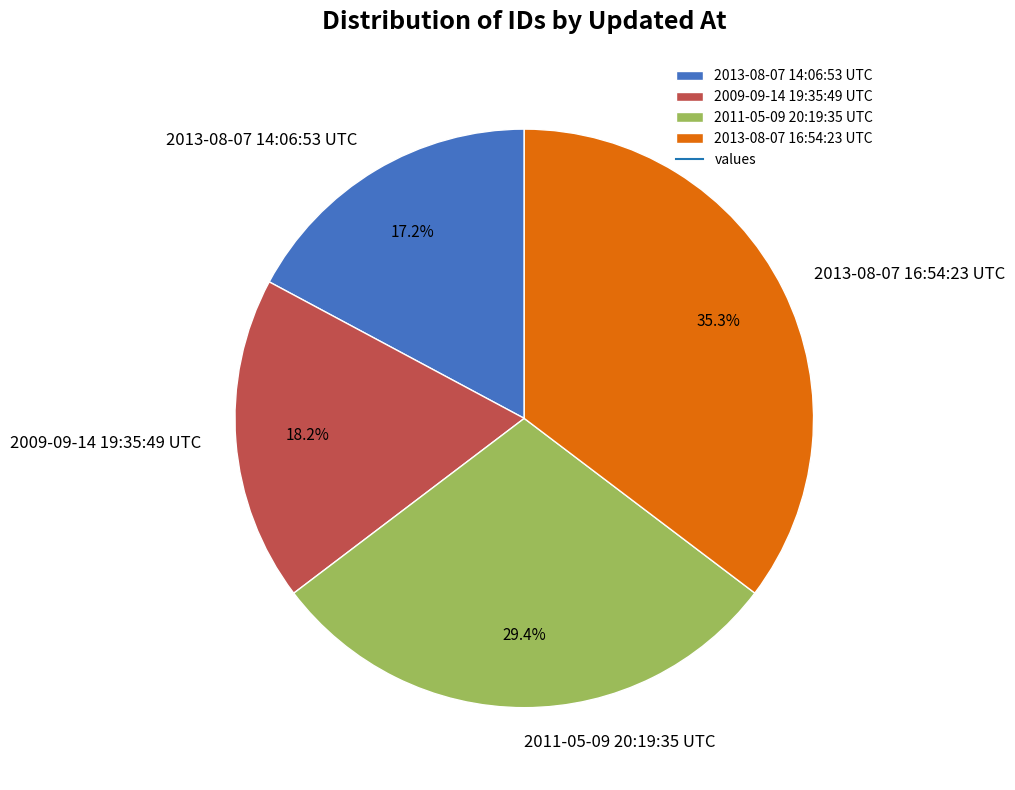

Which category has the biggest portion of the pie?

2013-08-07 16:54:23 UTC